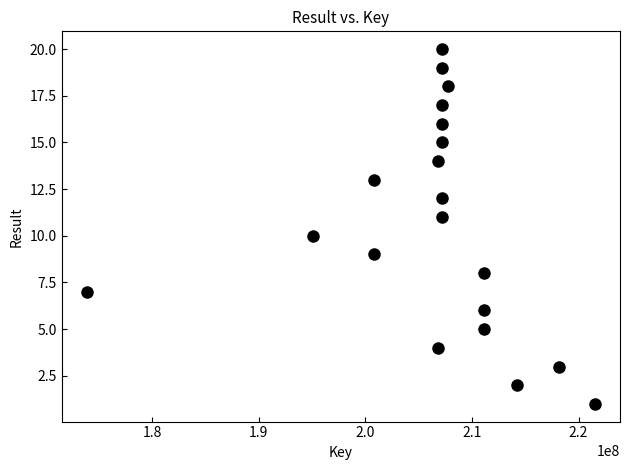

What is the range of Y values (max minus min)?

19